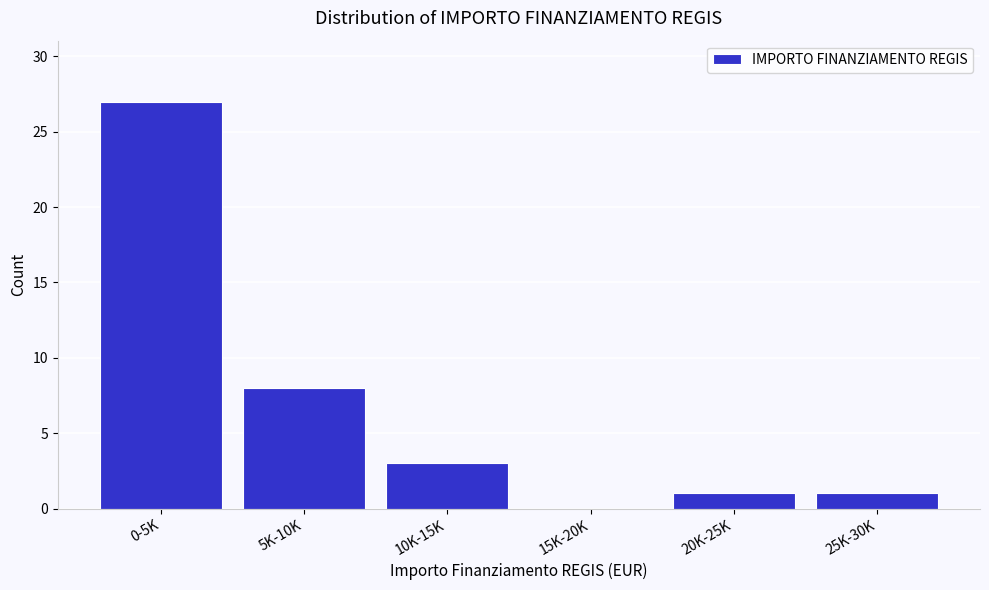

Reading right to left, what are all the values shown in this chart?

25K-30K=1	20K-25K=1	15K-20K=0	10K-15K=3	5K-10K=8	0-5K=27